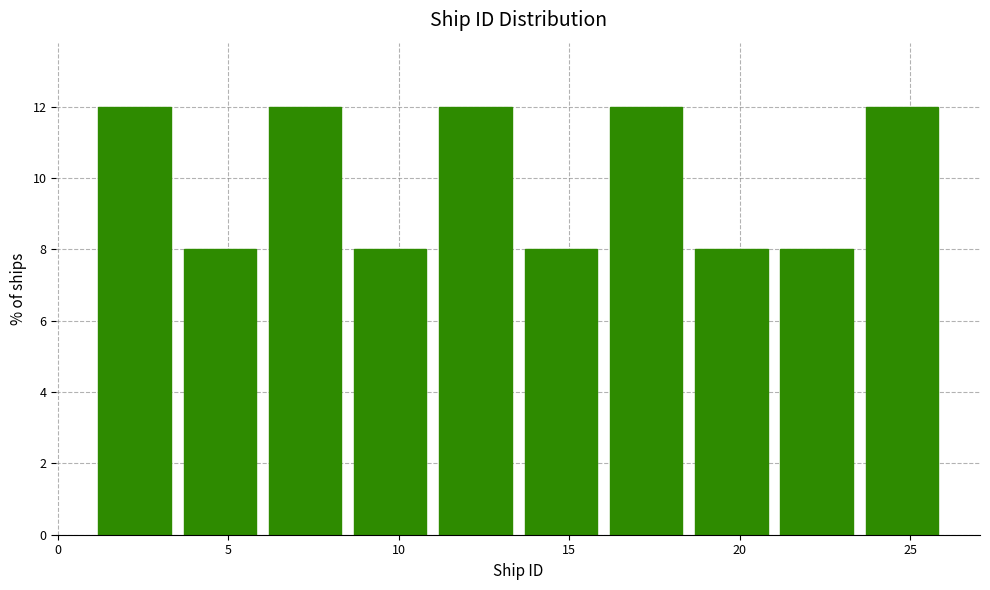

Reading left to right, list every bar in this chart as the range it spans on the x-axis followed by its height. The values are not printed on the chart, so give them approximately, as read against the axis.

1.0 to 3.5: 12
3.5 to 6.0: 8
6.0 to 8.5: 12
8.5 to 11.0: 8
11.0 to 13.5: 12
13.5 to 16.0: 8
16.0 to 18.5: 12
18.5 to 21.0: 8
21.0 to 23.5: 8
23.5 to 26.0: 12